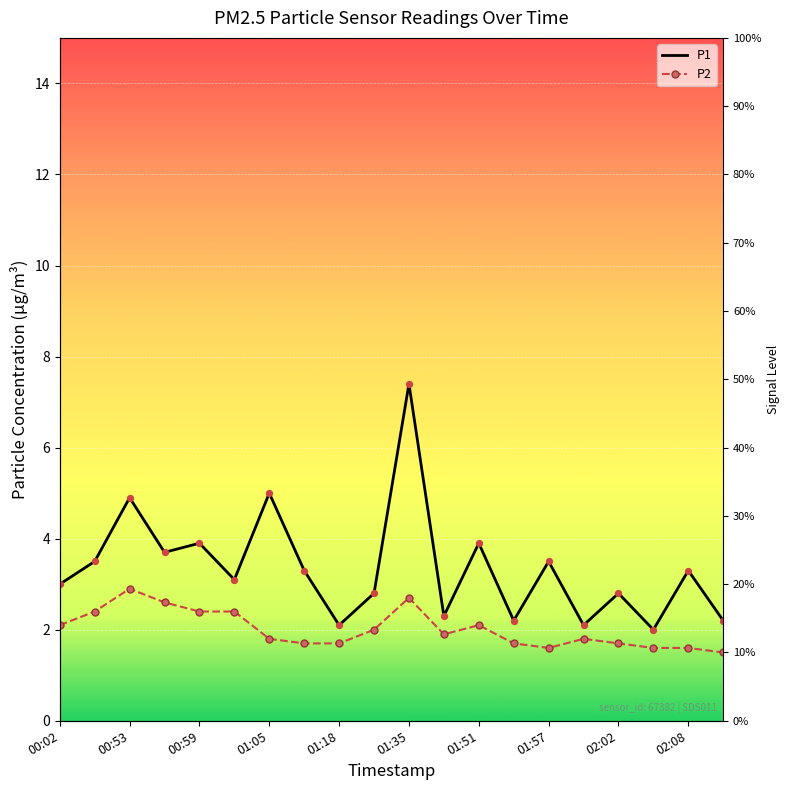

Is the value of P2 at 15 greater than the value of P1 at 02:08?

No